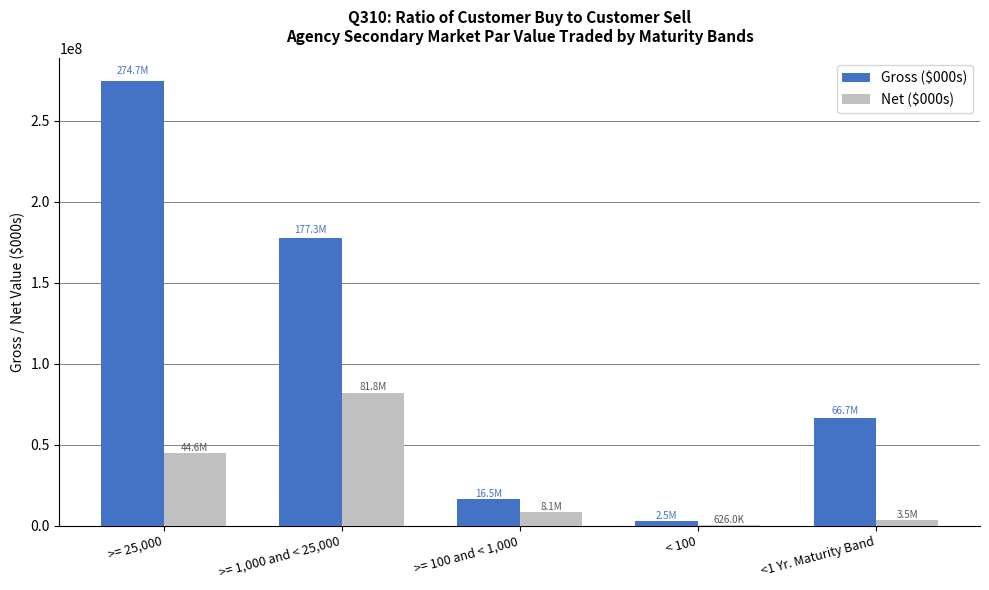

At which category is the sum across all series the highest?

>= 25,000